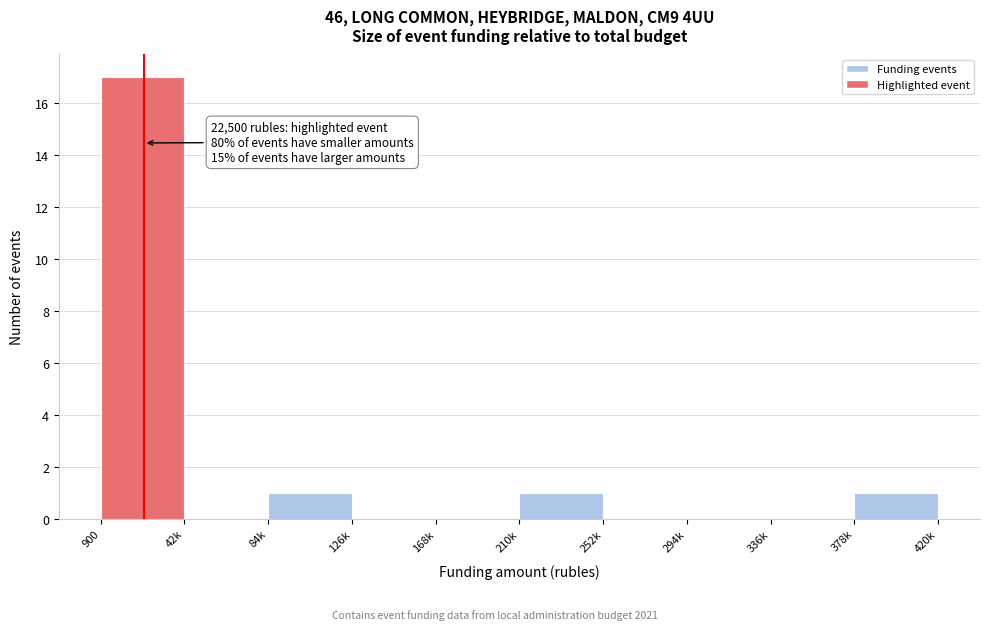

Reading right to left, list all the values displayed in this chart.

378k=1	336k=0	294k=0	252k=0	210k=1	168k=0	126k=0	84k=1	42k=0	900=17